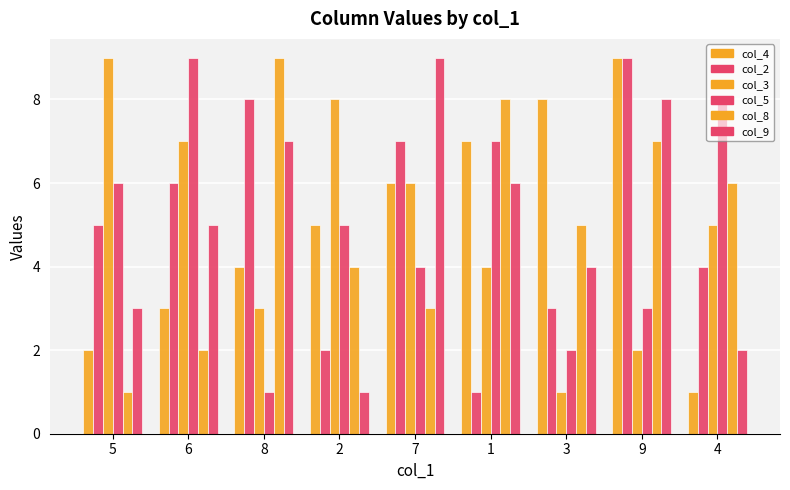

How many values in the col_3 series are below 5?

4